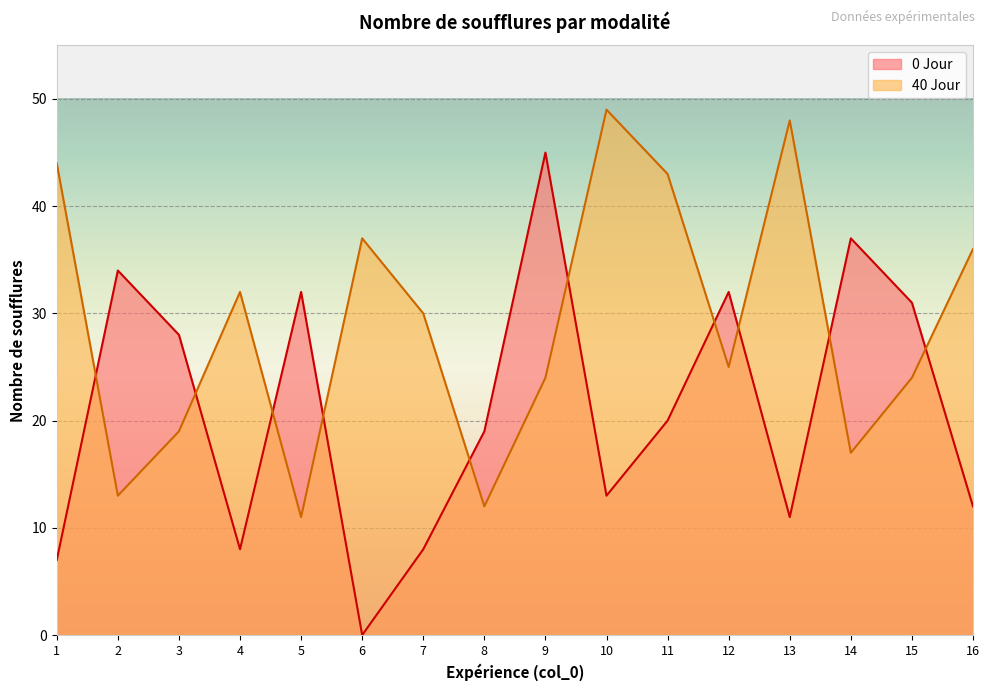

What is the difference between the second highest and minimum values in the 40 Jour series?

37